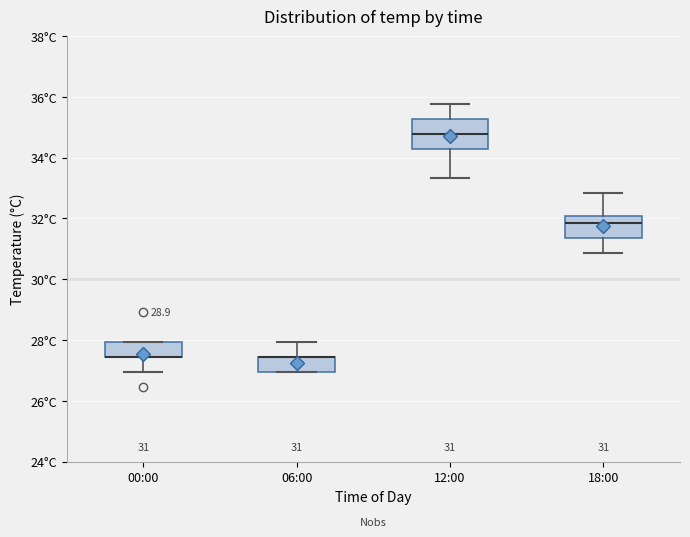

Comparing the boxes themselves (not the whiskers), which one is the tallest?

12:00